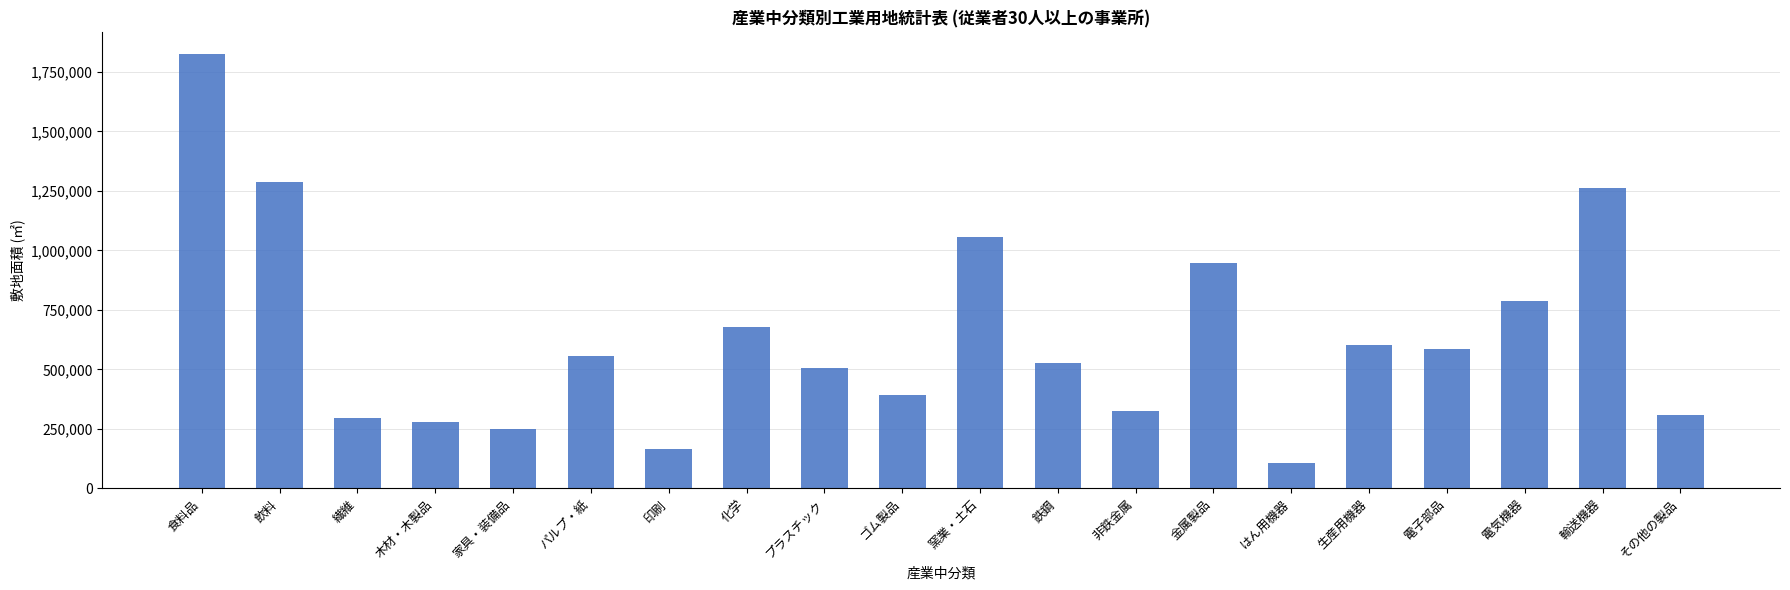

How many bars are there in total?

20